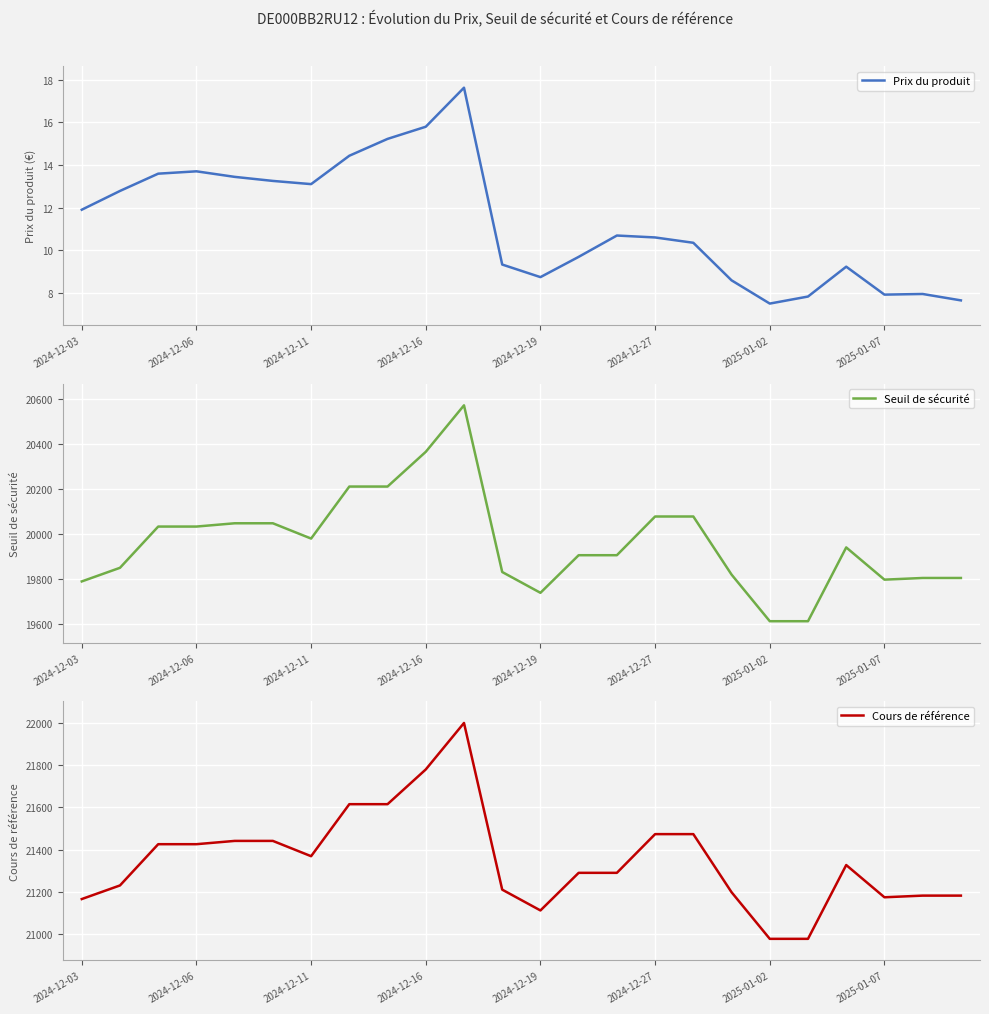

What is the maximum value for Prix du produit?

17.6